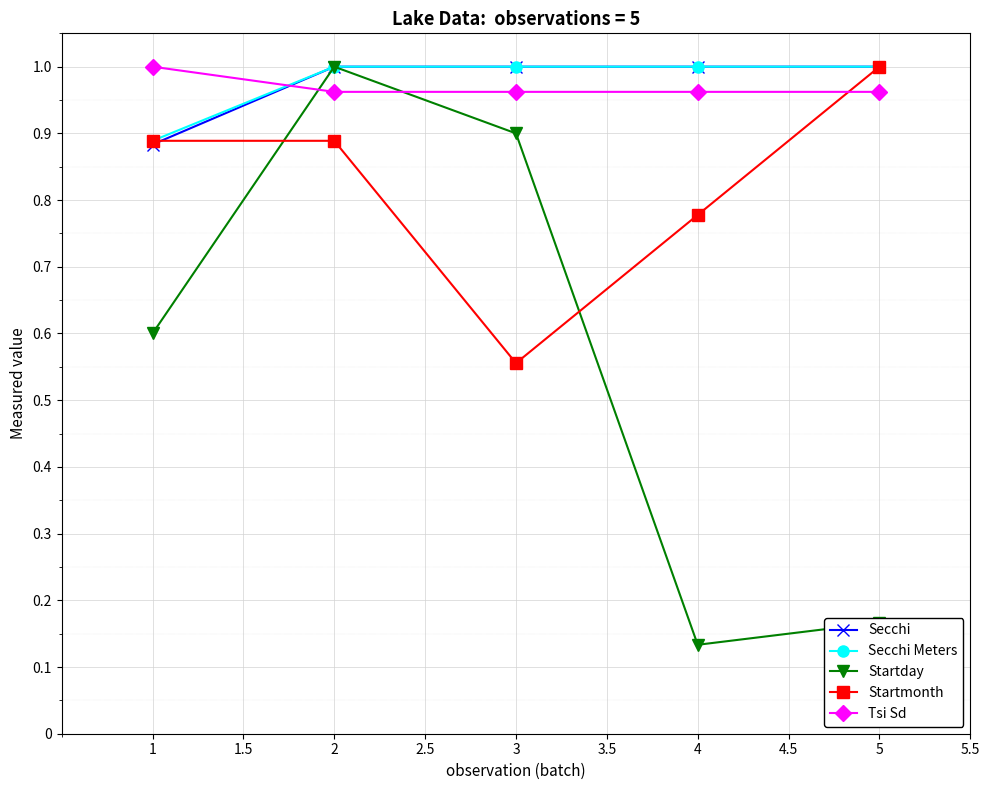

Which category has the lowest value in the Startday series?

4